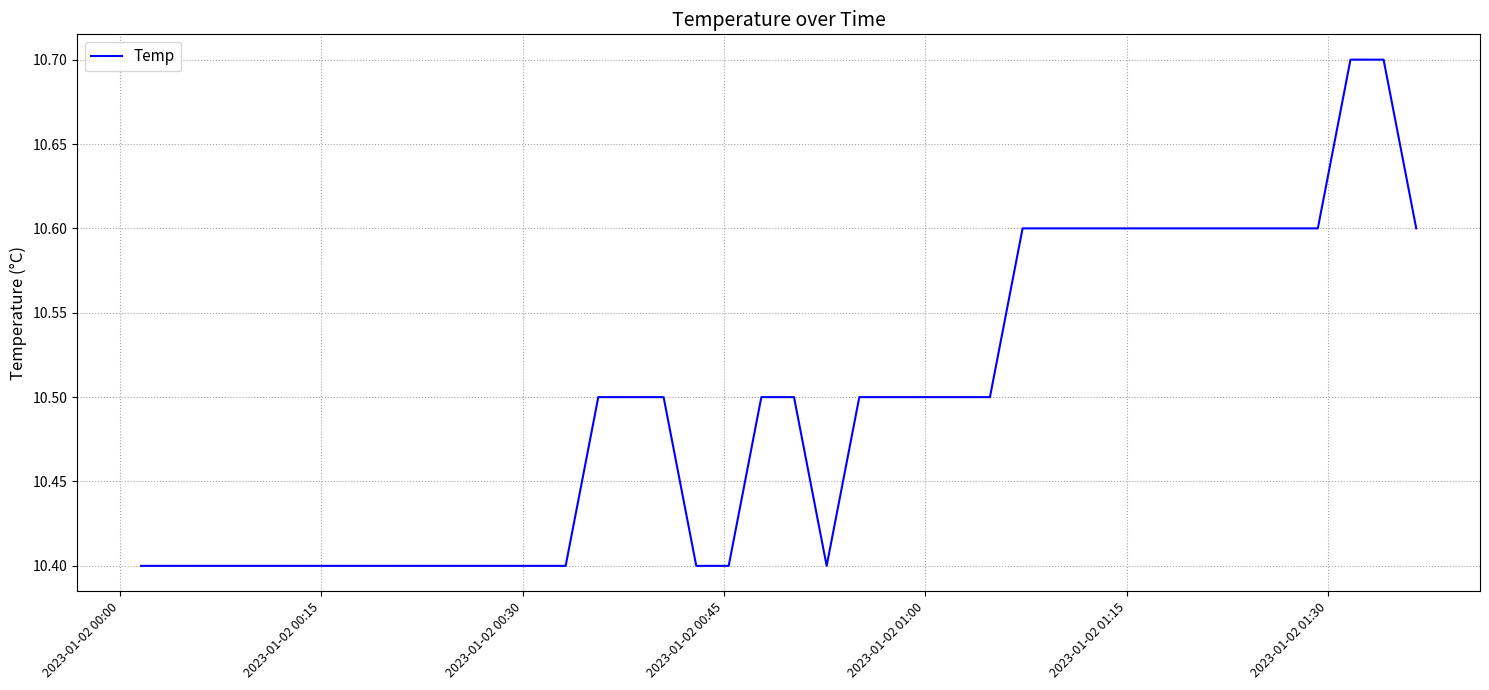

What is the minimum value shown in the chart?

10.4